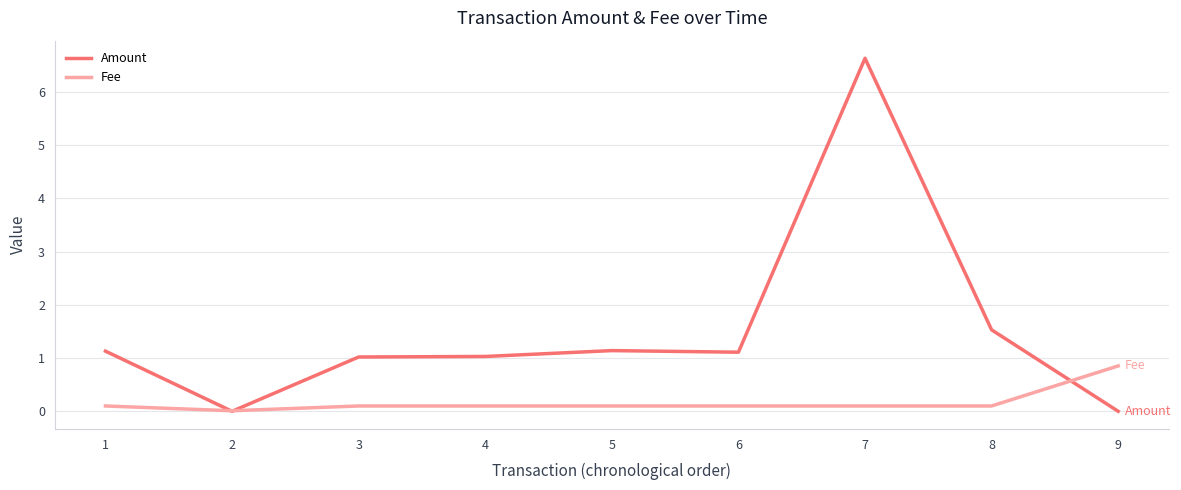

Which series has the largest range (max minus min)?

Amount